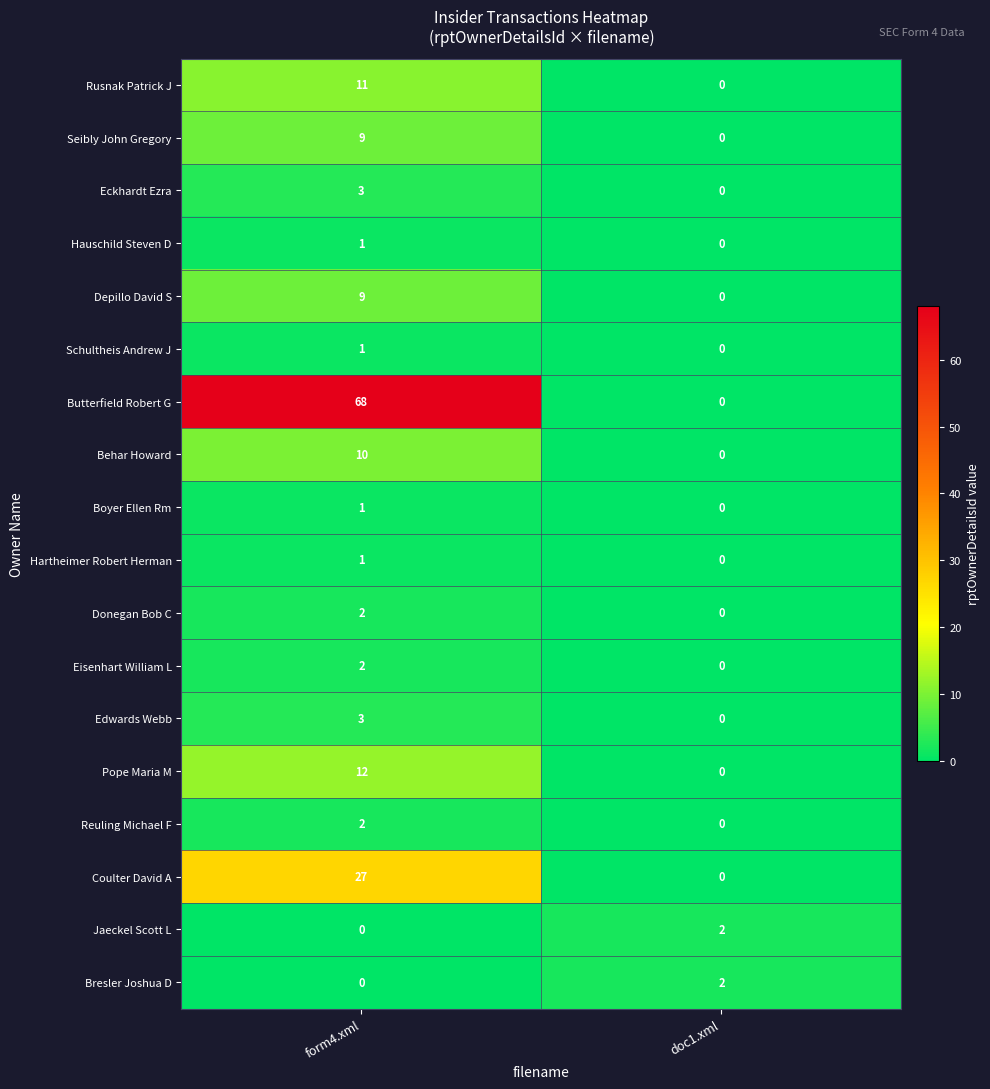

Rank the categories by Pope Maria M value from lowest to highest.

doc1.xml, form4.xml